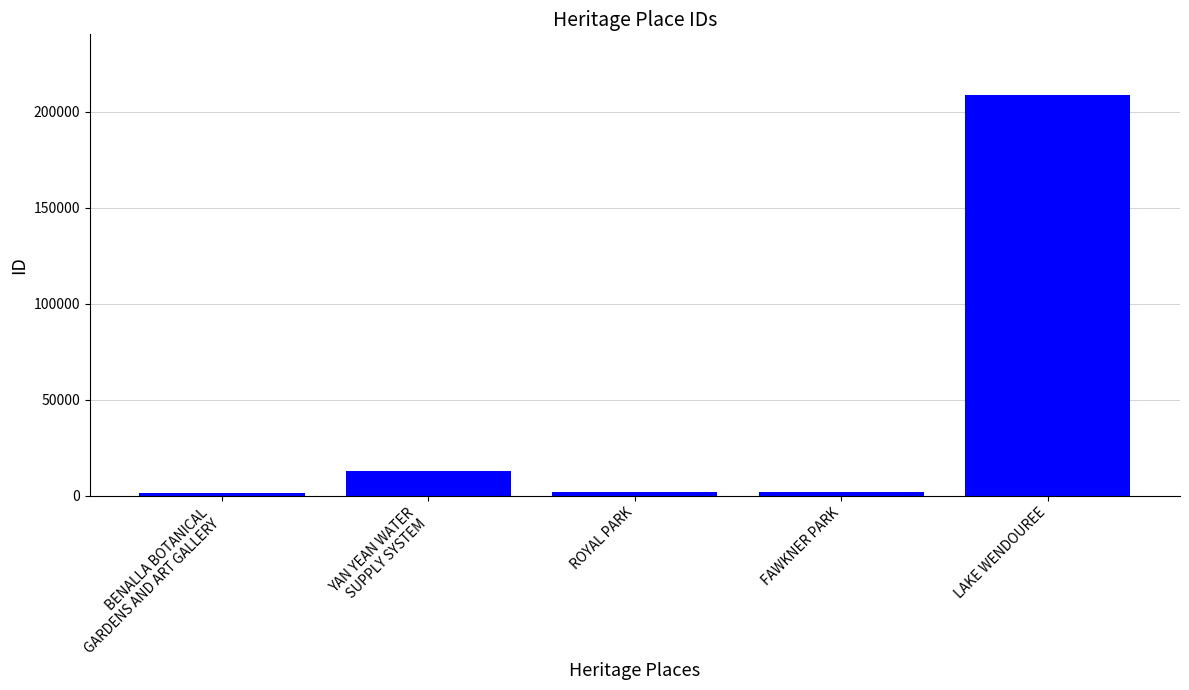

How many data points are less than 1954?

2